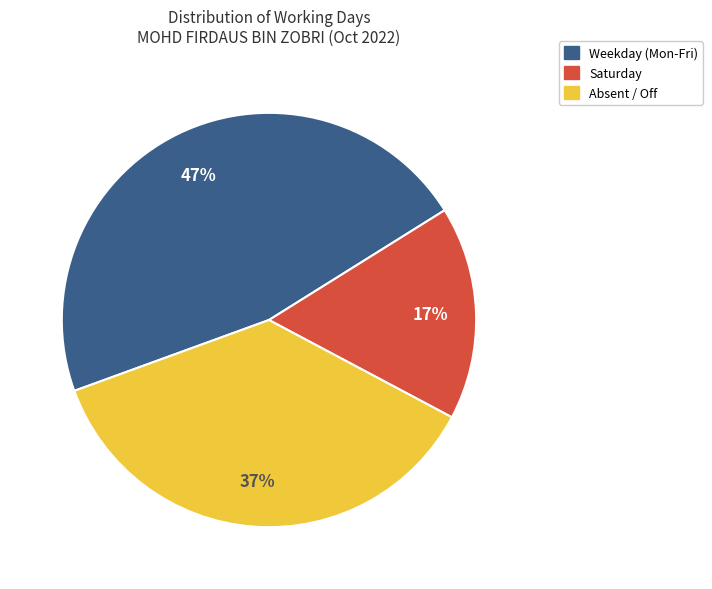

To the nearest percent, what is the difference between the largest and smallest slice percentages?

30%